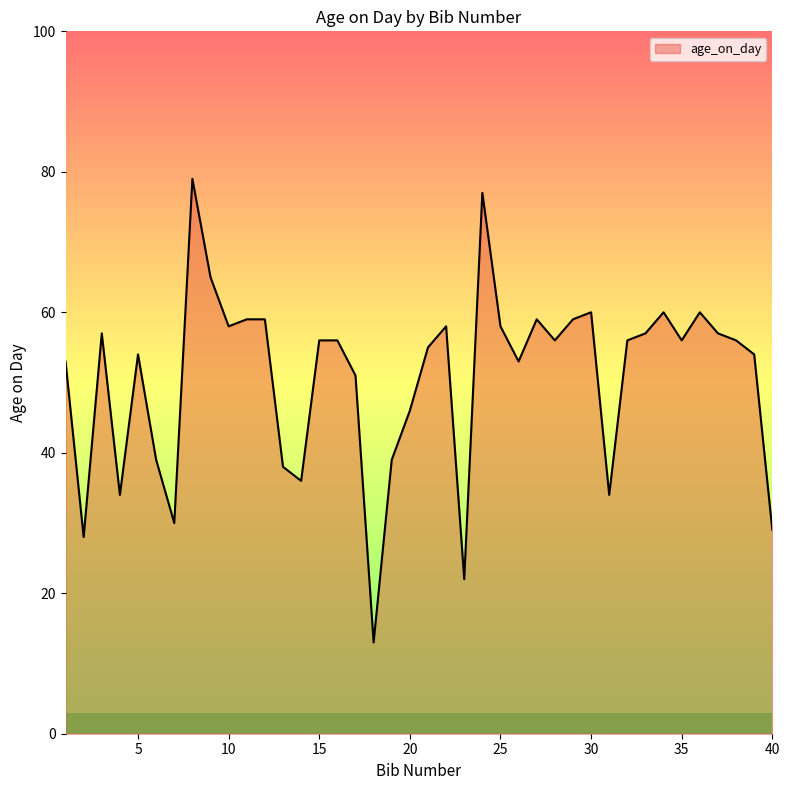

What is the maximum value shown in the chart?

79